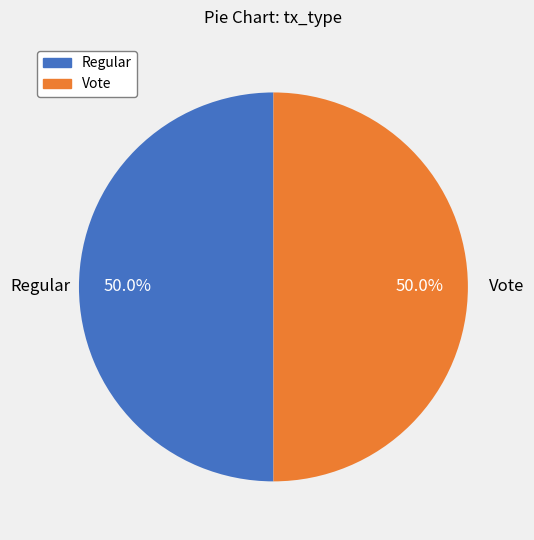

What percentage do Regular and Vote together represent?

100.0%